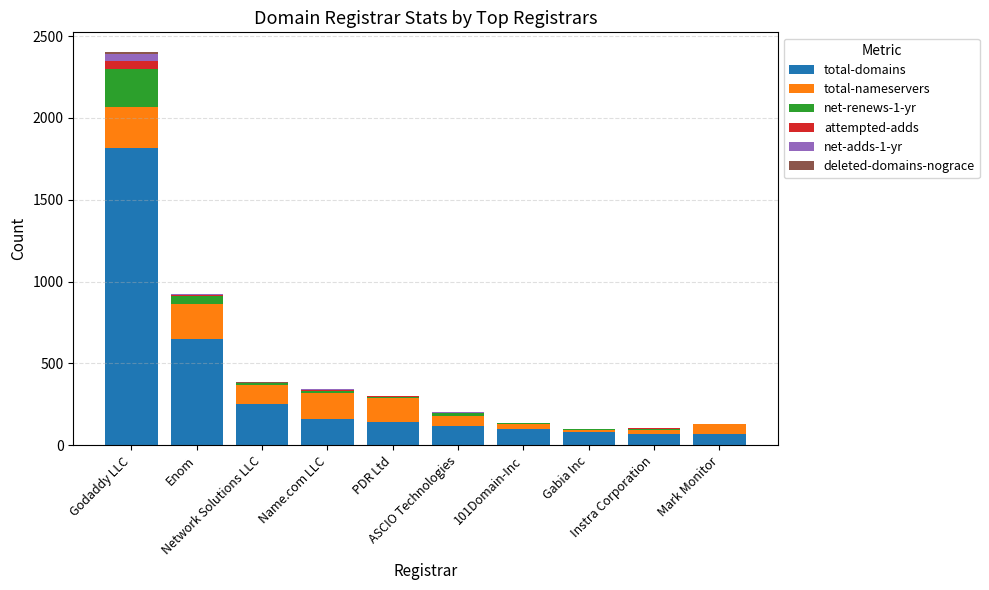

What is the sum of all total-domains values?

3451